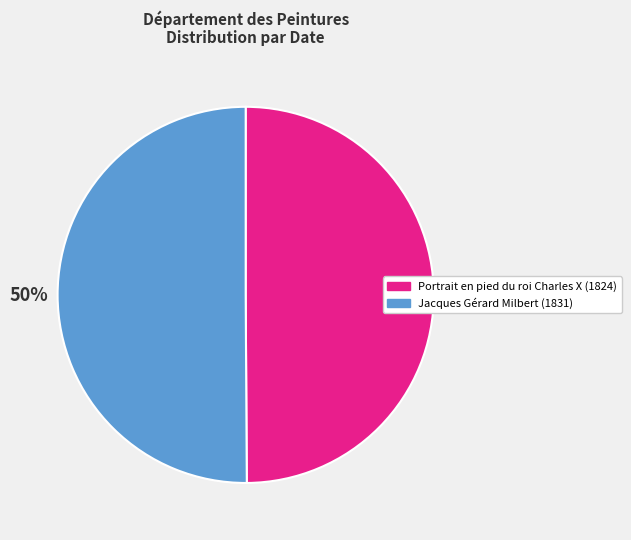

Is the sum of Jacques Gérard Milbert (1831) and Portrait en pied du roi Charles X (1824) greater than half?

Yes